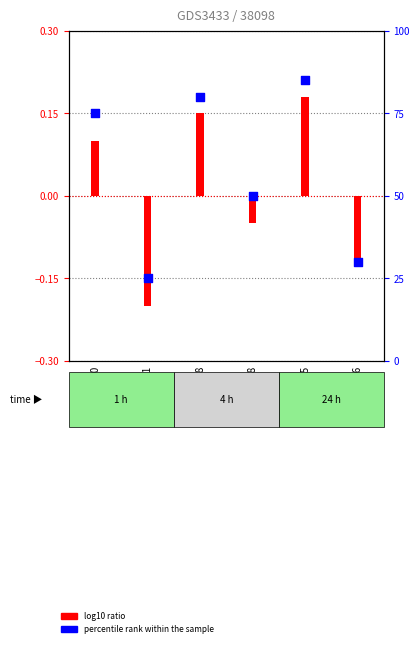

Which series has the largest Y range (max minus min)?

percentile rank within the sample